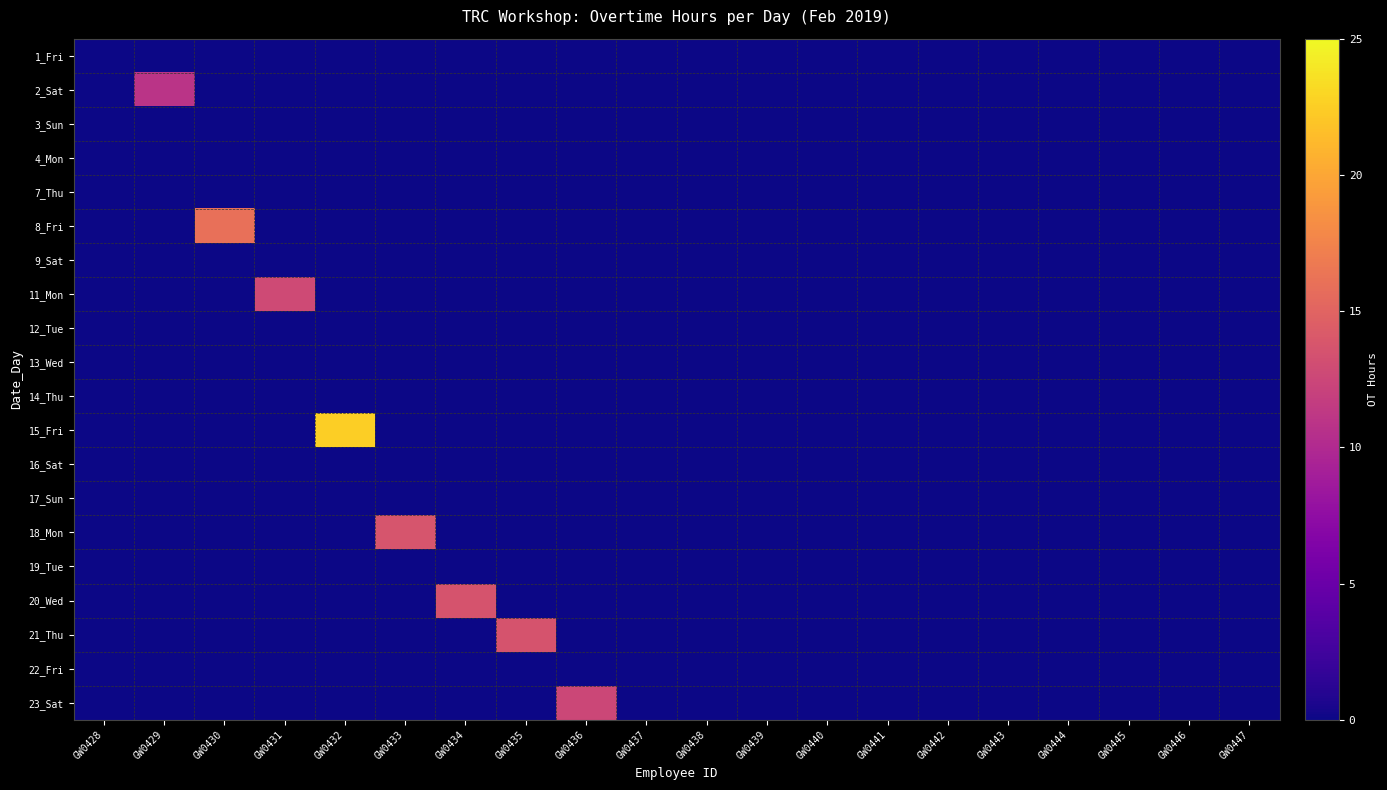

How many data points does each series have?

20